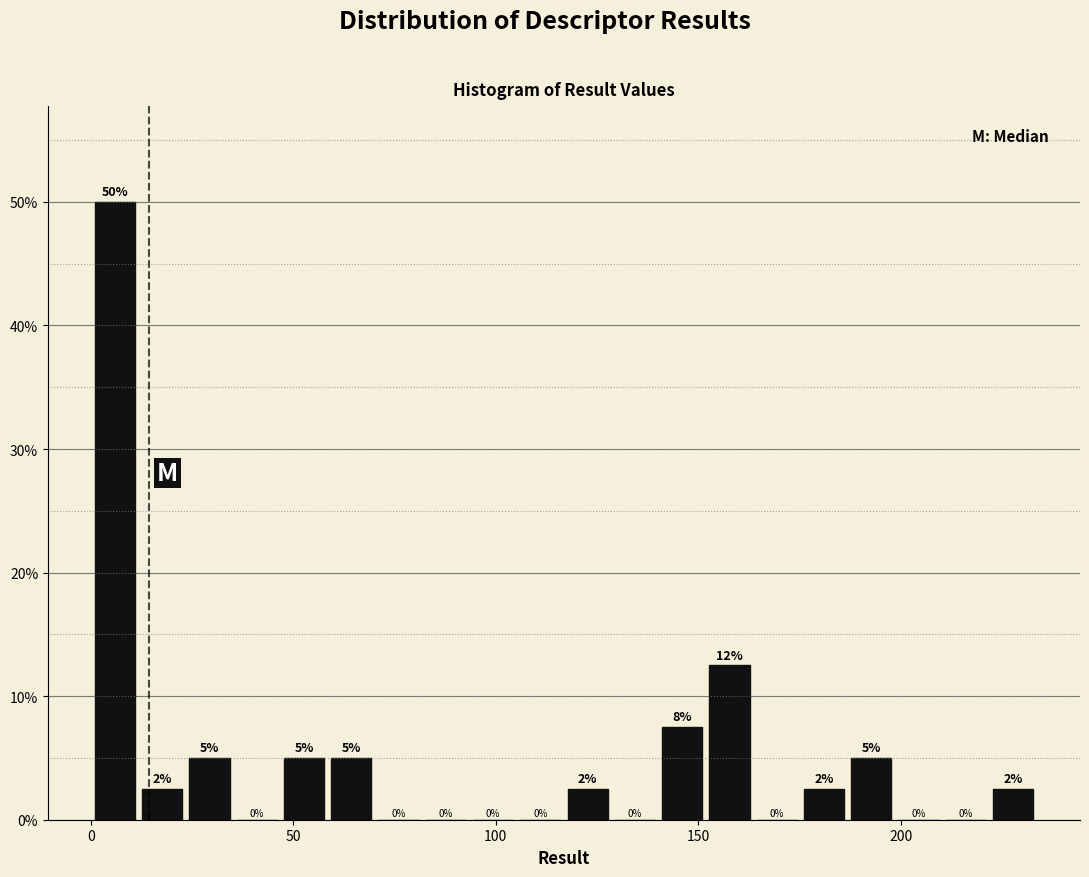

Read against the x-axis, roughly where is the centre of the tallest bar?

5